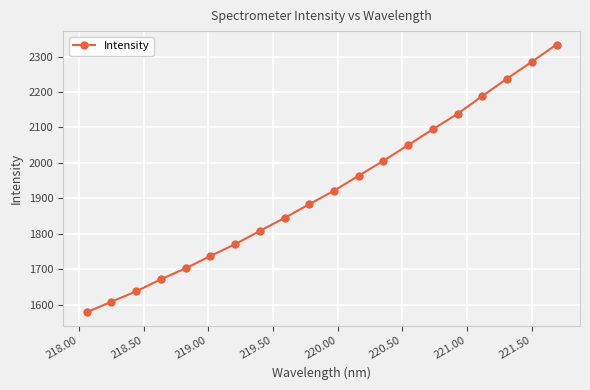

What is the smallest value displayed?

1578.3